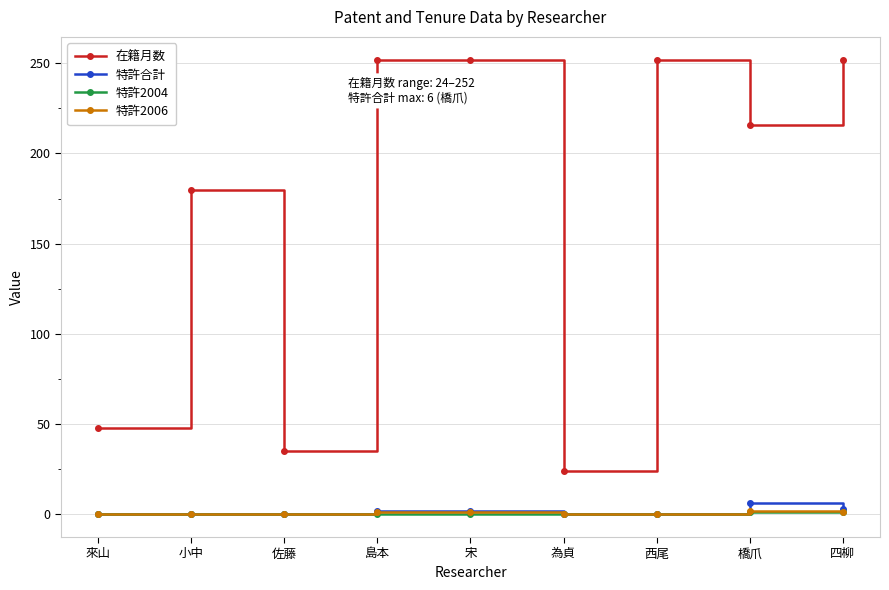

What are all the series names shown in the legend?

在籍月数, 特許合計, 特許2004, 特許2006